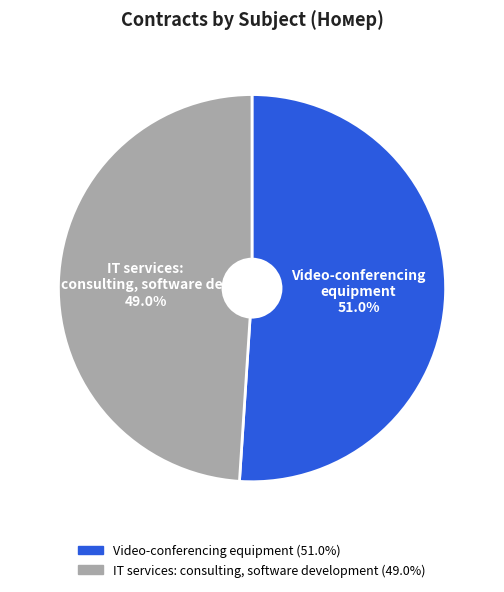

Is IT services: consulting, software dev the majority of the pie?

No